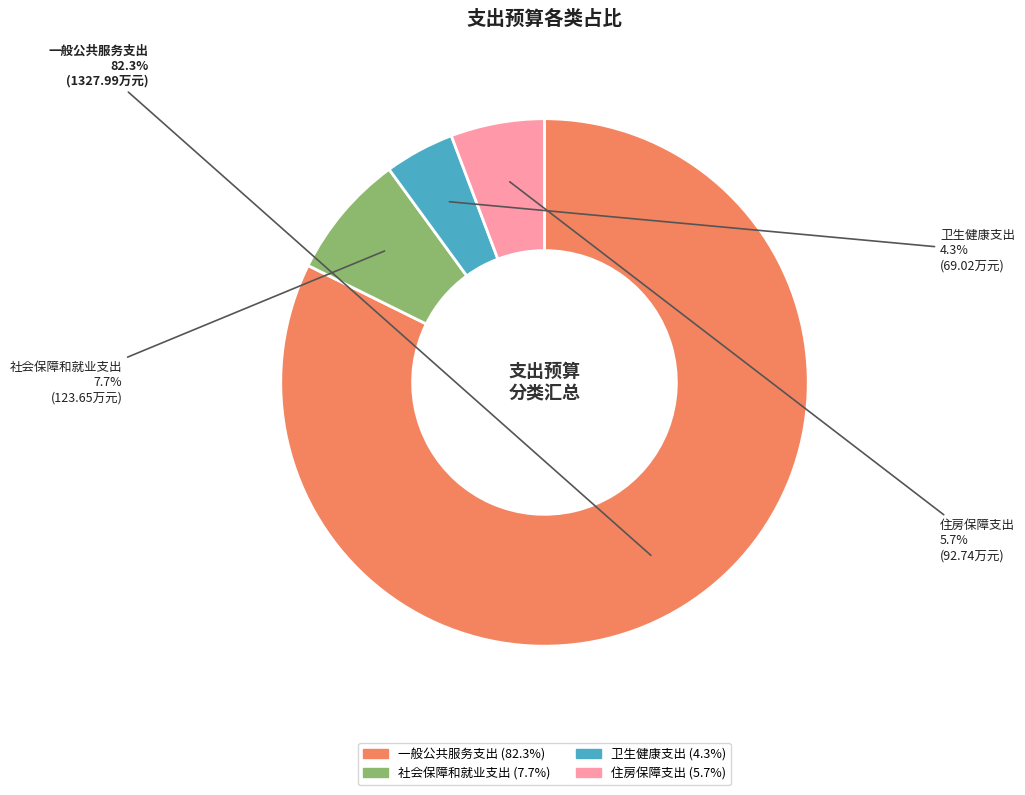

Is it true that 住房保障支出 is 1% of the pie?

False